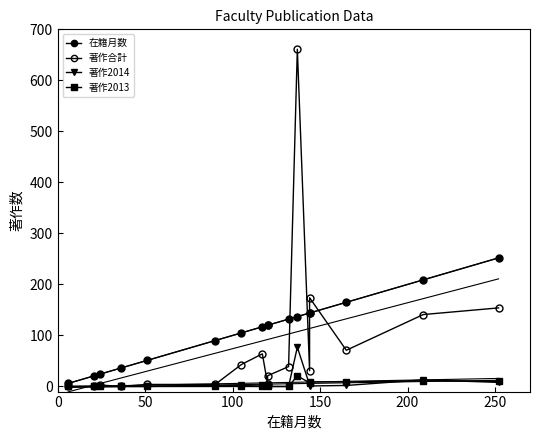

What is the maximum value shown in the chart?

661